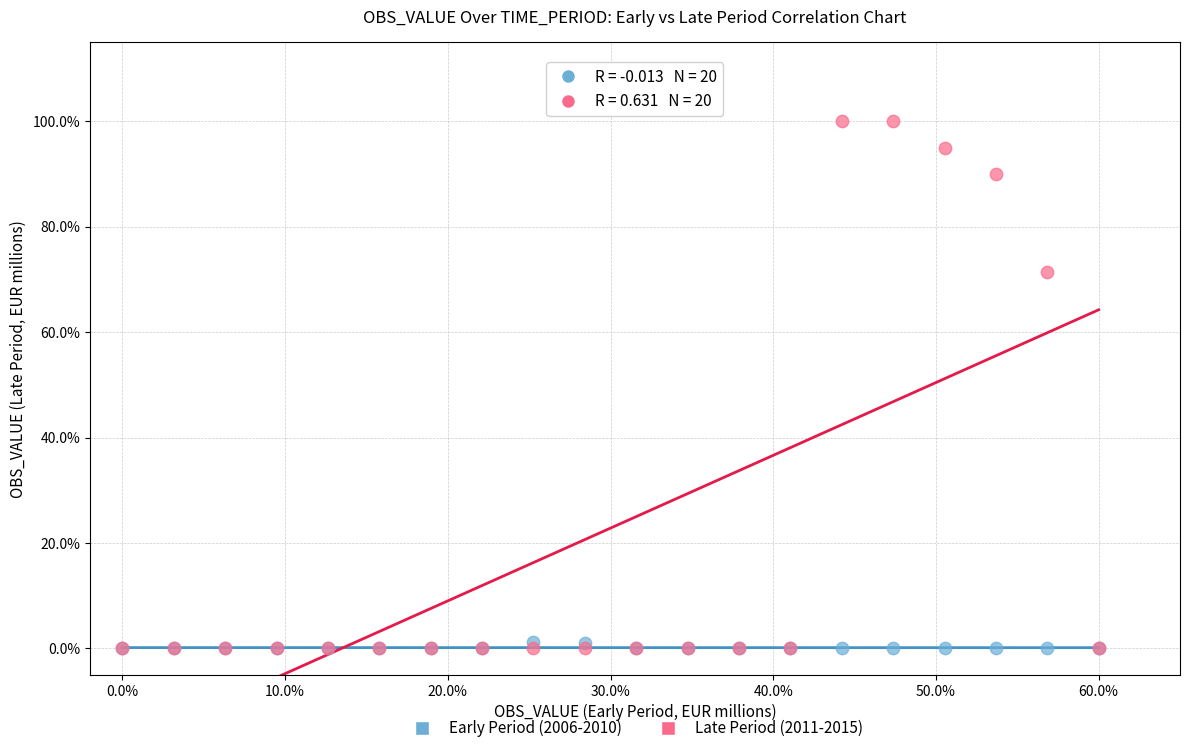

What are all the series names shown in the legend?

Early Period (2006-2010), Late Period (2011-2015)